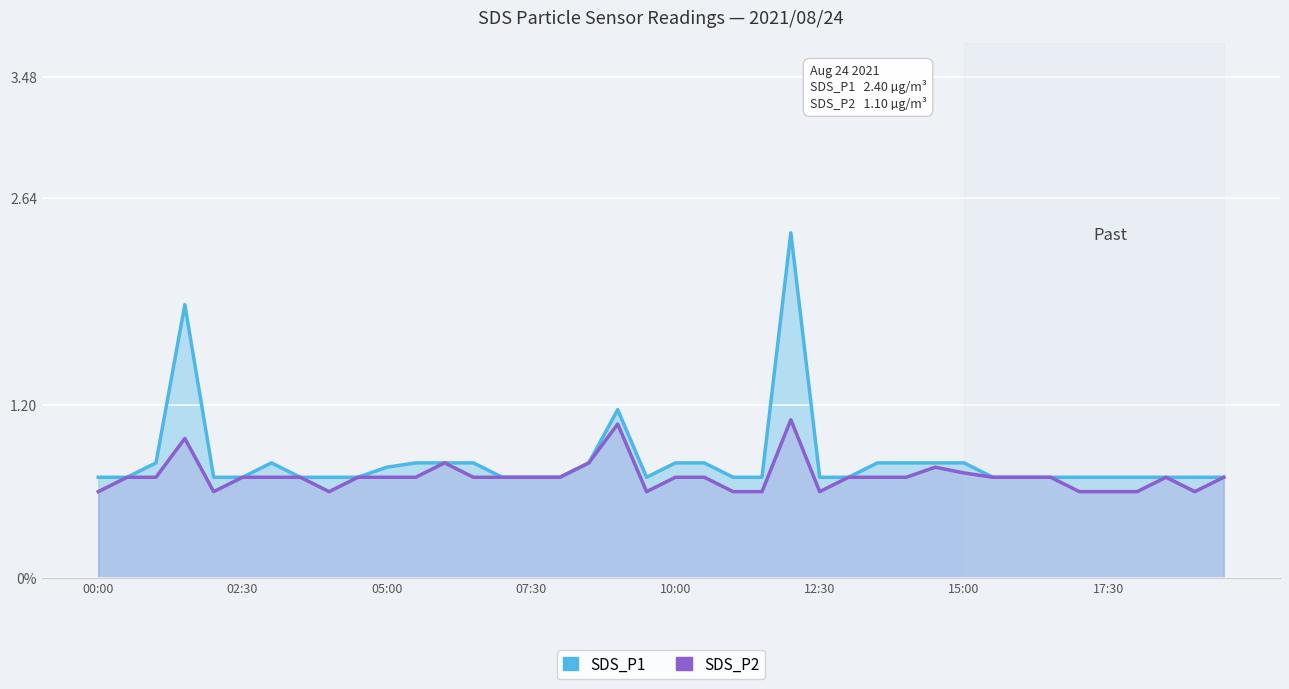

True or false: SDS_P1 and SDS_P2 cross at least once.

False